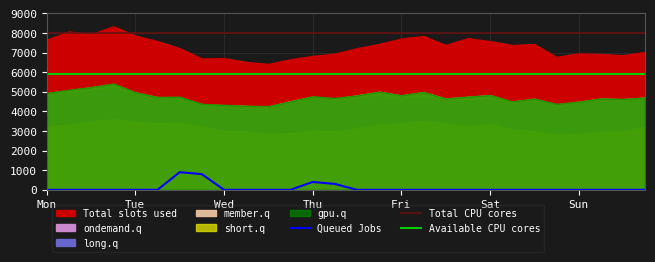

What is the sum of all Total CPU cores values?

224000